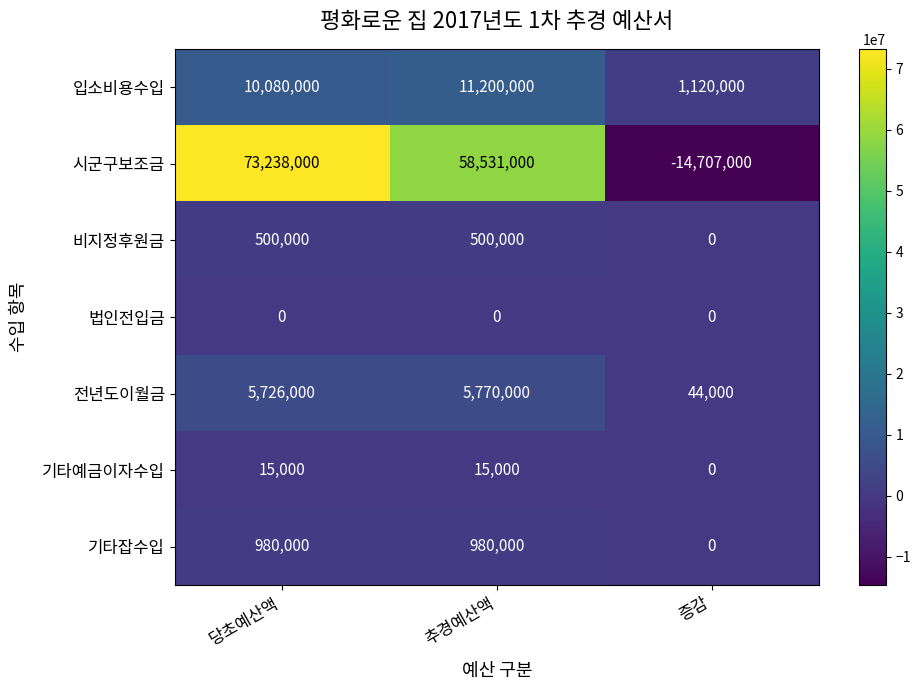

Reading left to right, extract all data points from this chart.

입소비용수입: 당초예산액=10080000	추경예산액=11200000	증감=1120000
시군구보조금: 당초예산액=73238000	추경예산액=58531000	증감=-14707000
비지정후원금: 당초예산액=500000	추경예산액=500000	증감=0
법인전입금: 당초예산액=0	추경예산액=0	증감=0
전년도이월금: 당초예산액=5726000	추경예산액=5770000	증감=44000
기타예금이자수입: 당초예산액=15000	추경예산액=15000	증감=0
기타잡수입: 당초예산액=980000	추경예산액=980000	증감=0